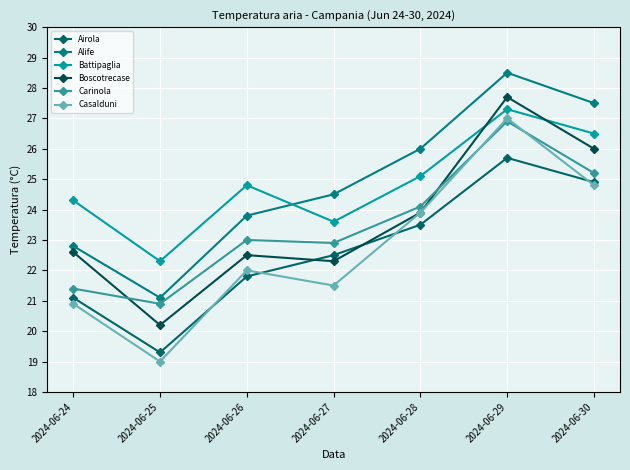

List the series in order of their peak value, lowest first.

Airola, Carinola, Casalduni, Battipaglia, Boscotrecase, Alife